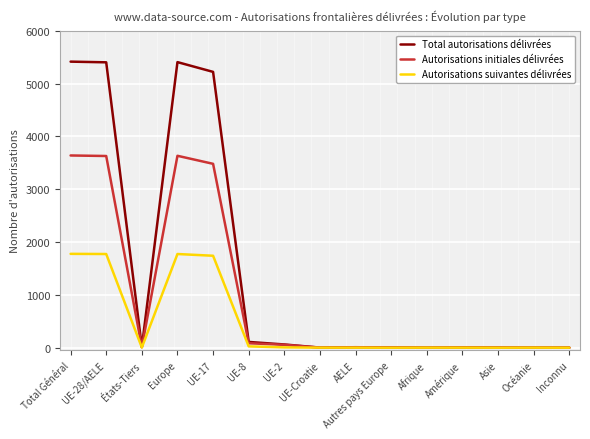

Between UE-28/AELE and Océanie, which series saw the biggest shift?

Total autorisations délivrées